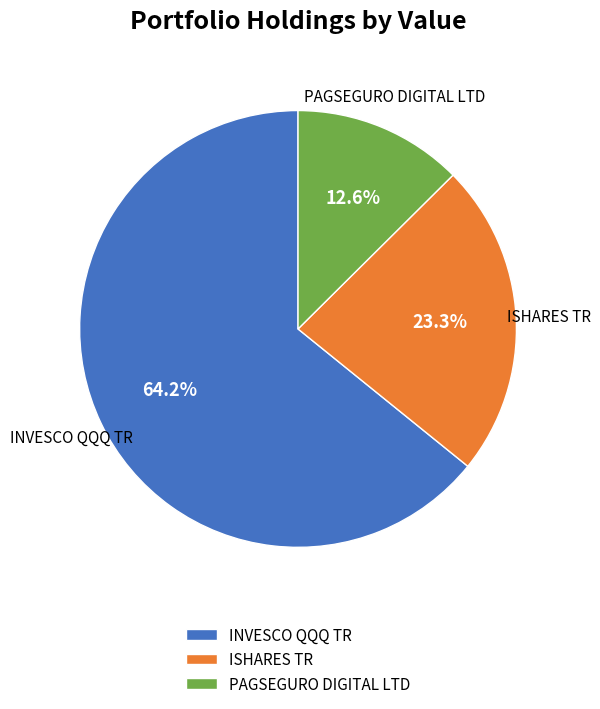

What is the majority slice?

INVESCO QQQ TR